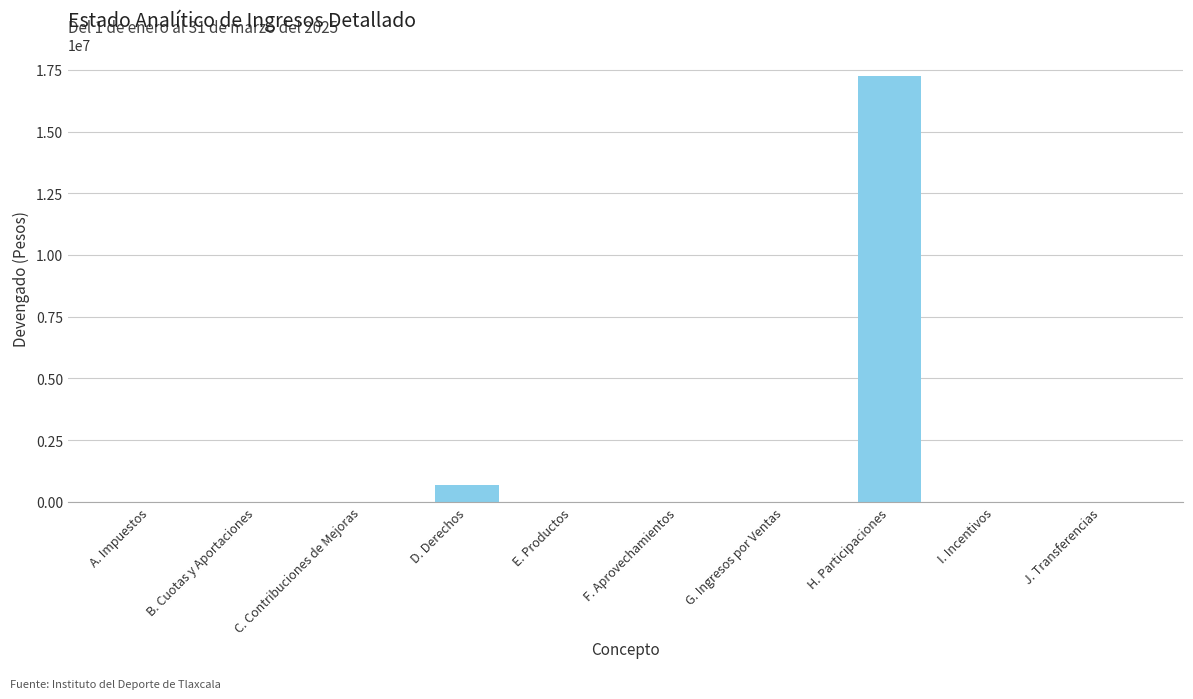

Where is the data nearest to the value 8634088?

D. Derechos